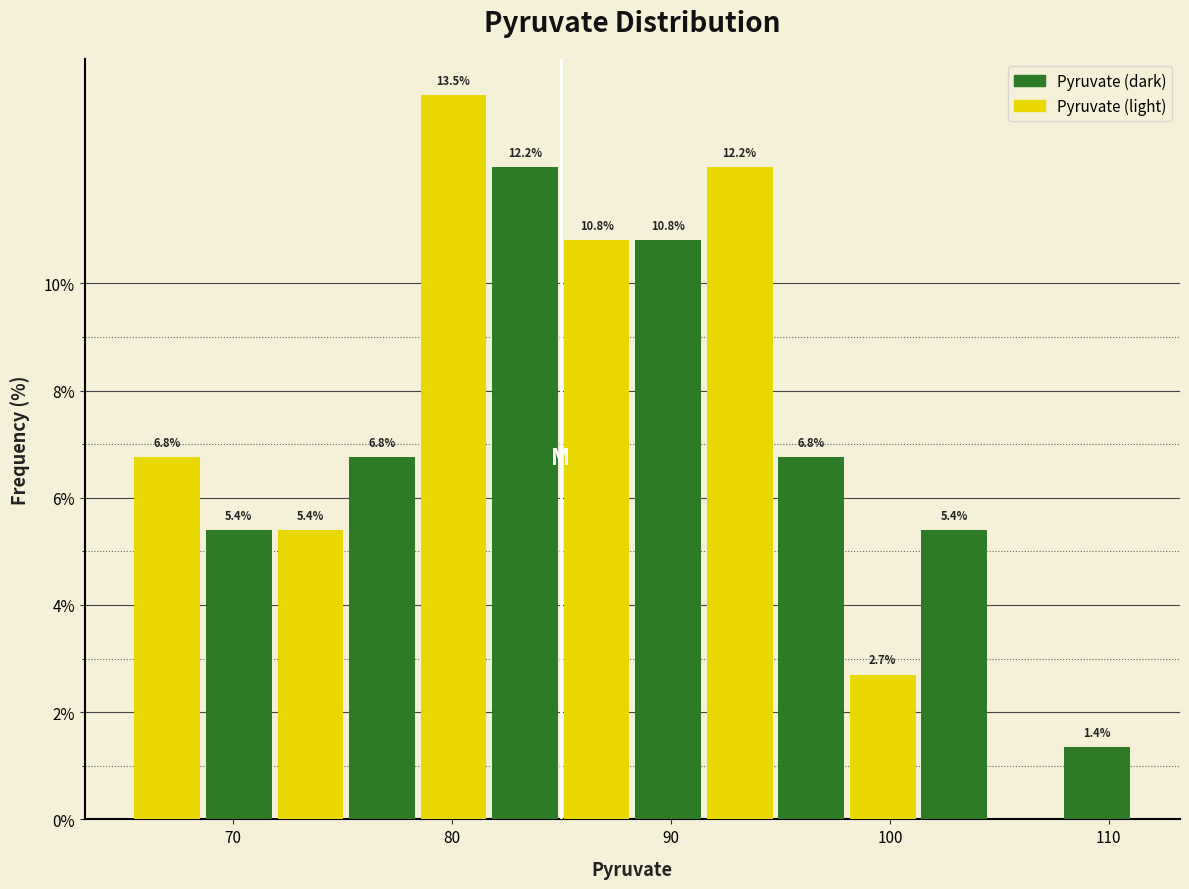

Read against the x-axis, roughly where is the centre of the tallest bar?

80